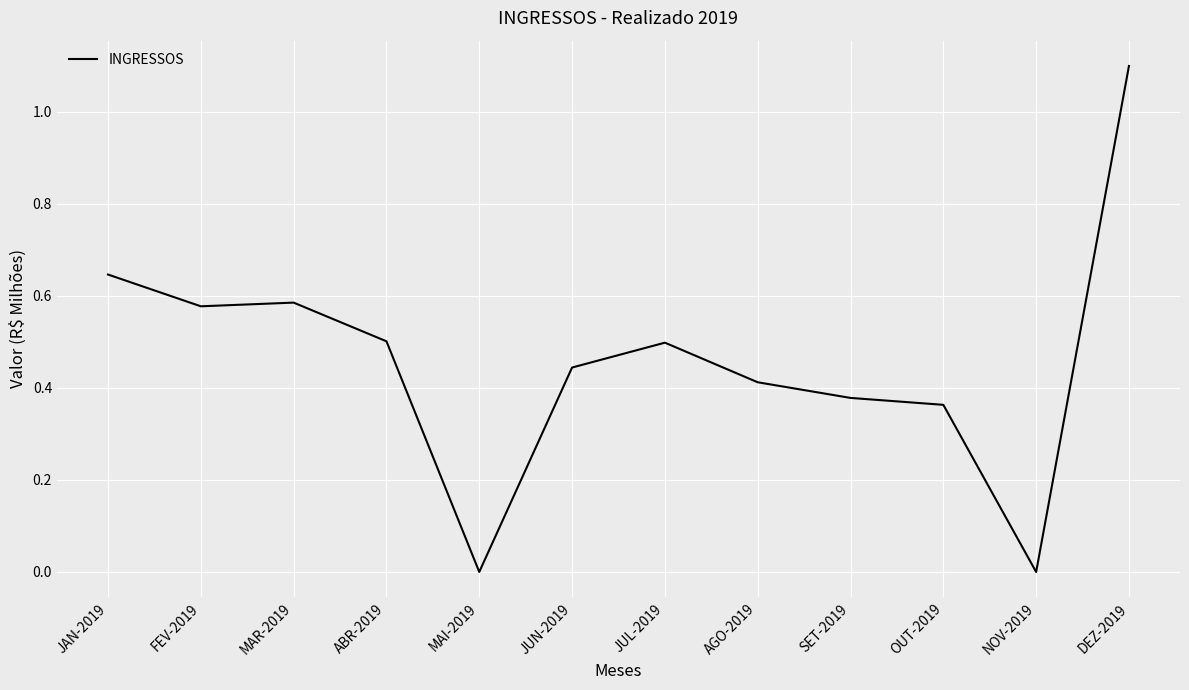

Is it true that the value at AGO-2019 is 0.4?

True